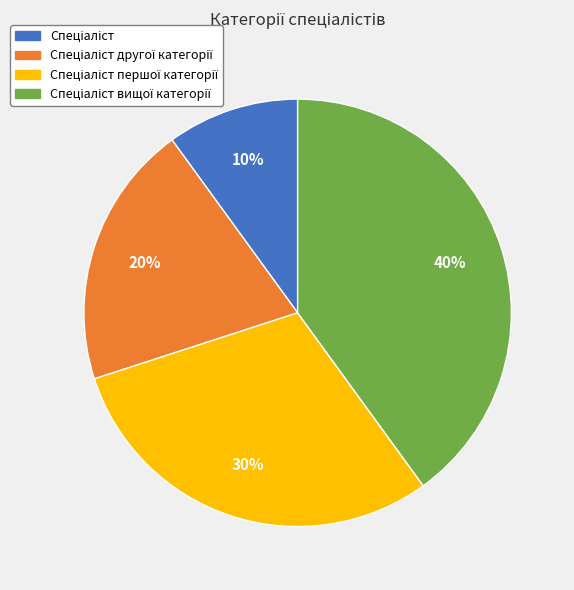

Is there any slice that represents more than half of the pie?

No